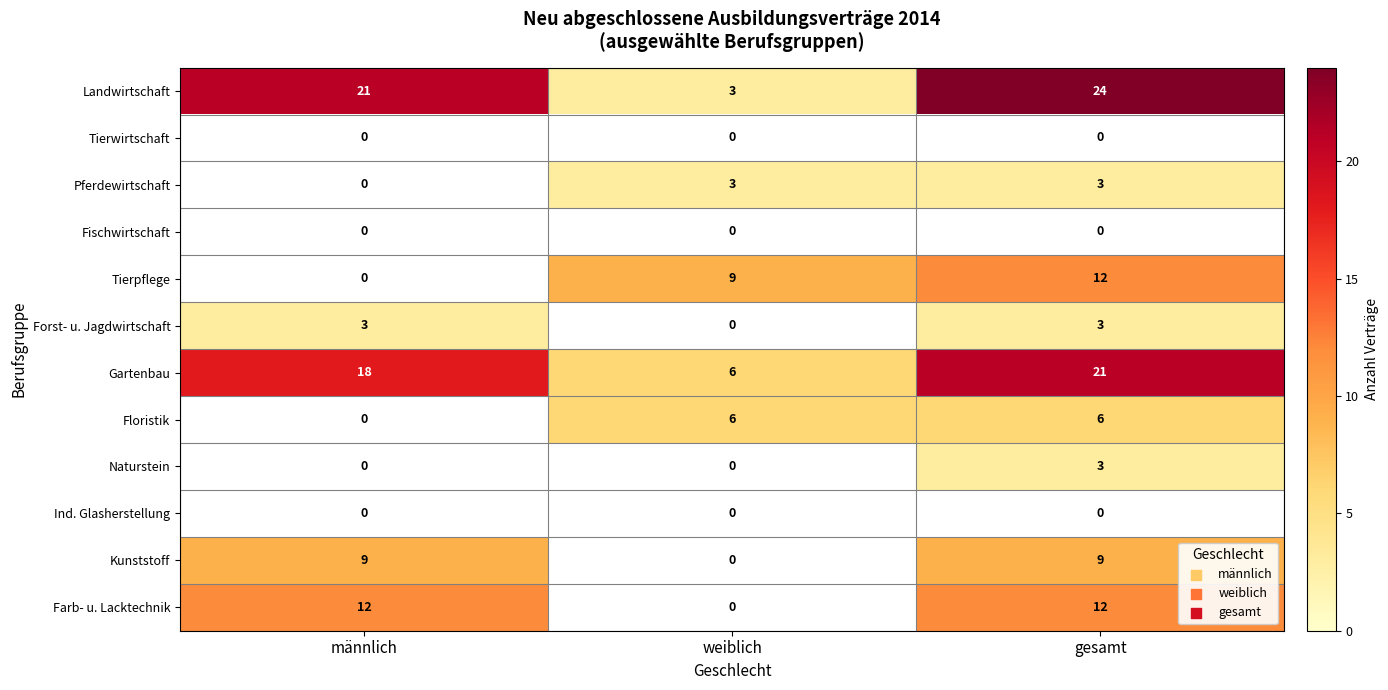

How many categories are shown in the chart?

3